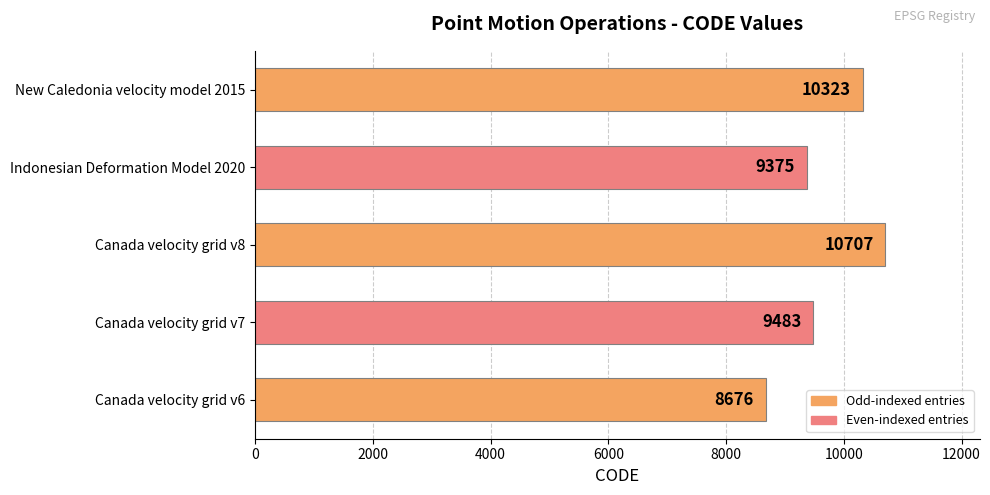

What is the approximate value at New Caledonia velocity model 2015, to the nearest 10?

10320